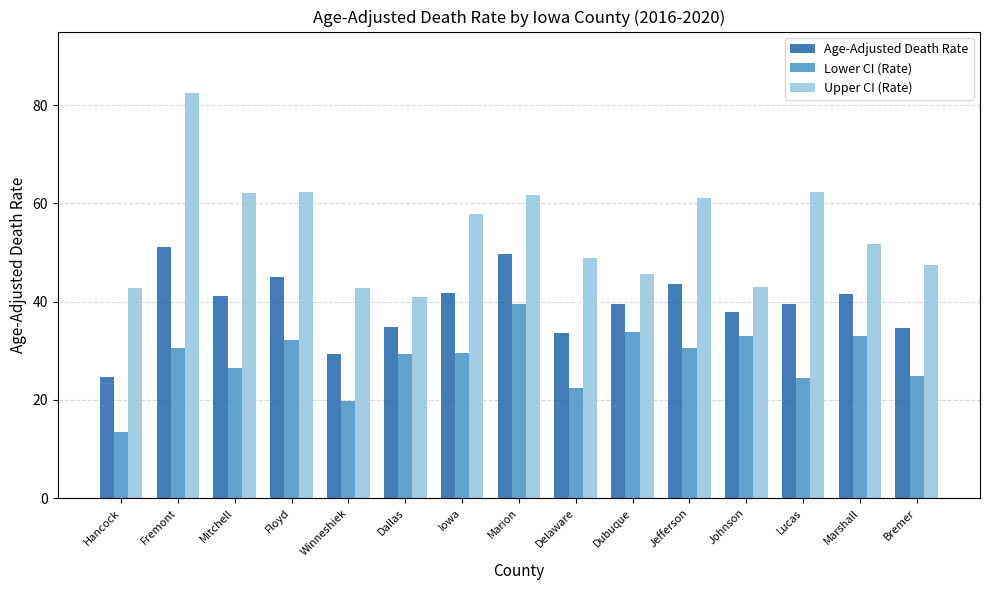

How many data points in Age-Adjusted Death Rate are less than 39?

6